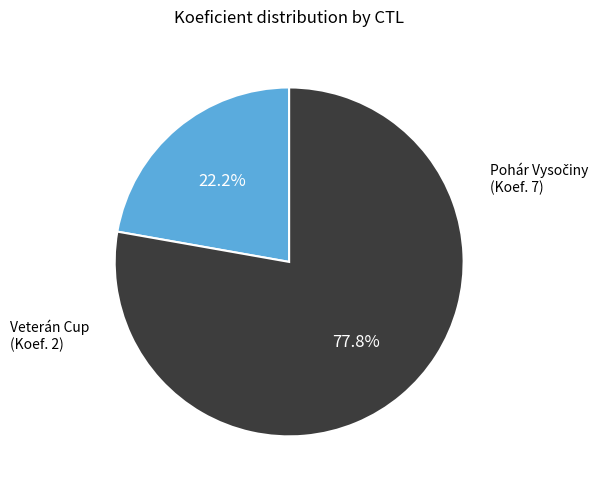

Is there any slice that represents more than half of the pie?

Yes